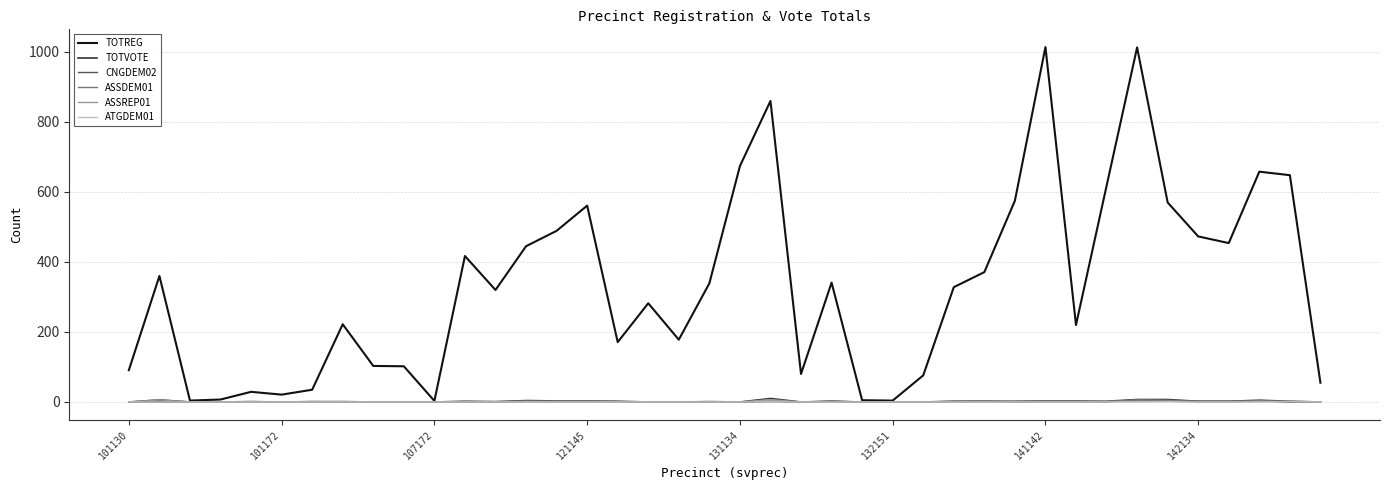

Which series has the largest range (max minus min)?

TOTREG